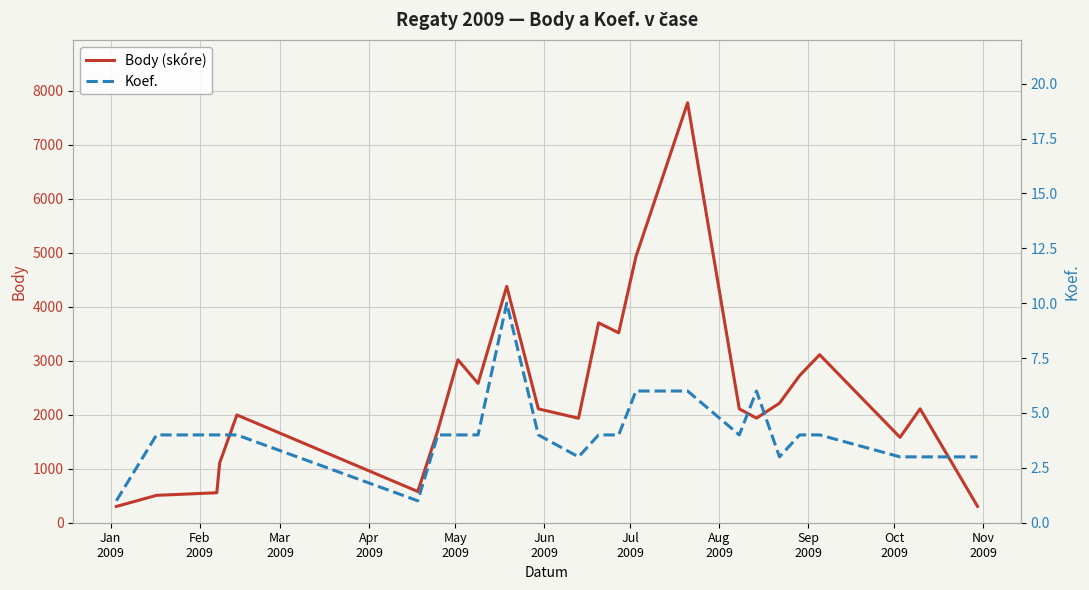

How many data points in Koef. are less than 4?

7